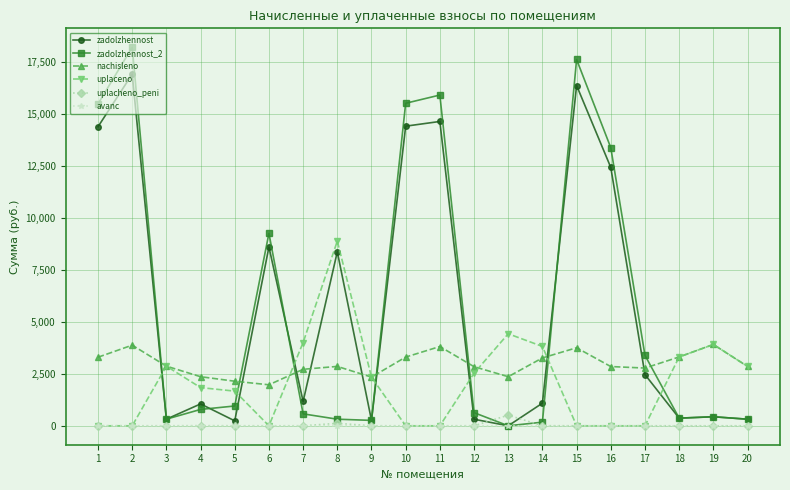

Which series has the largest range (max minus min)?

zadolzhennost_2